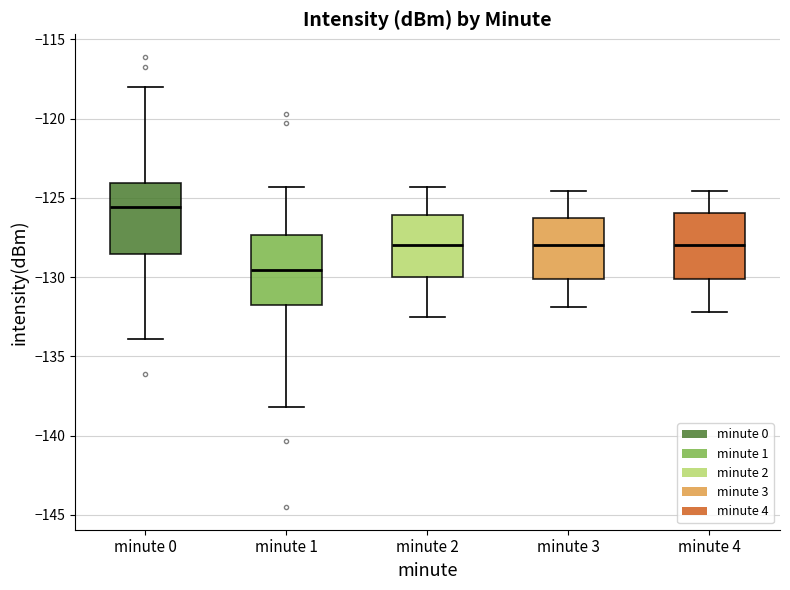

Which box's median line is the highest?

minute 0